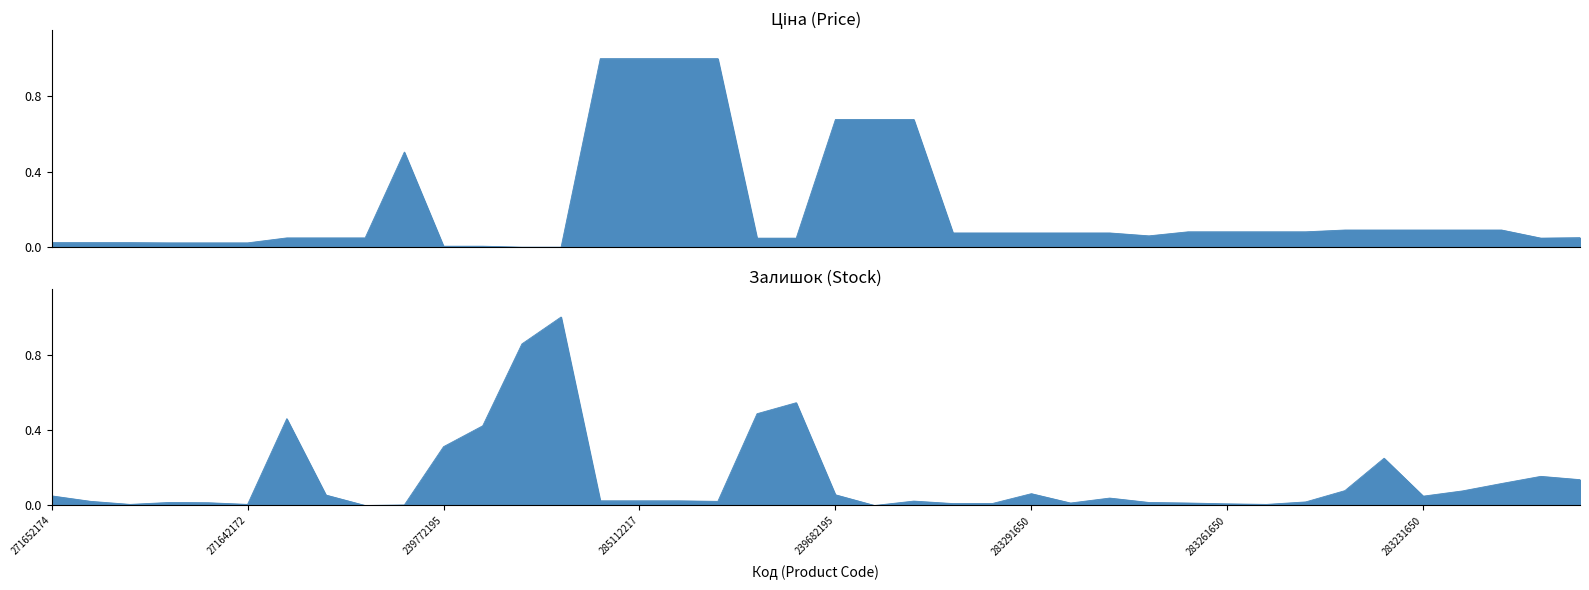

What is the label of the 39th point from the left?

283220563